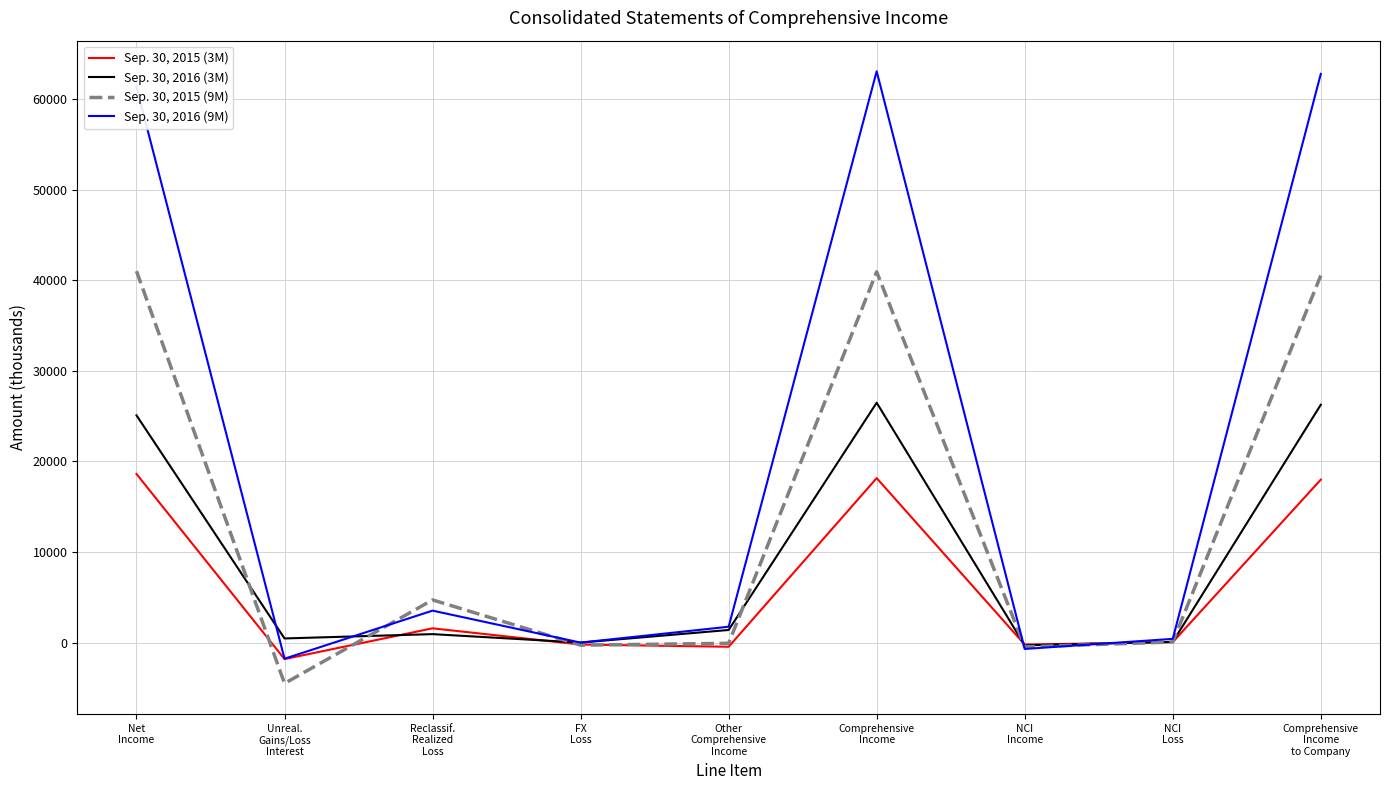

What is the smallest value displayed?

-4507